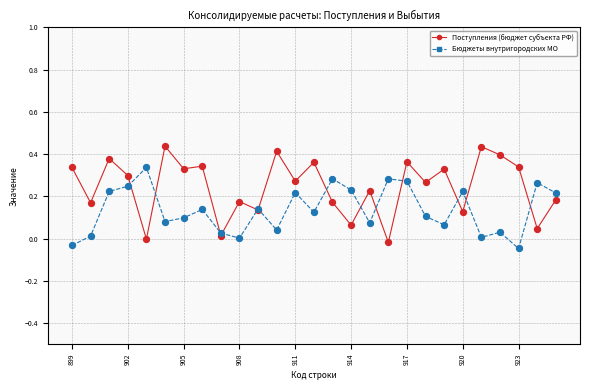

Which series has the largest total across all categories?

Поступления (бюджет субъекта РФ)